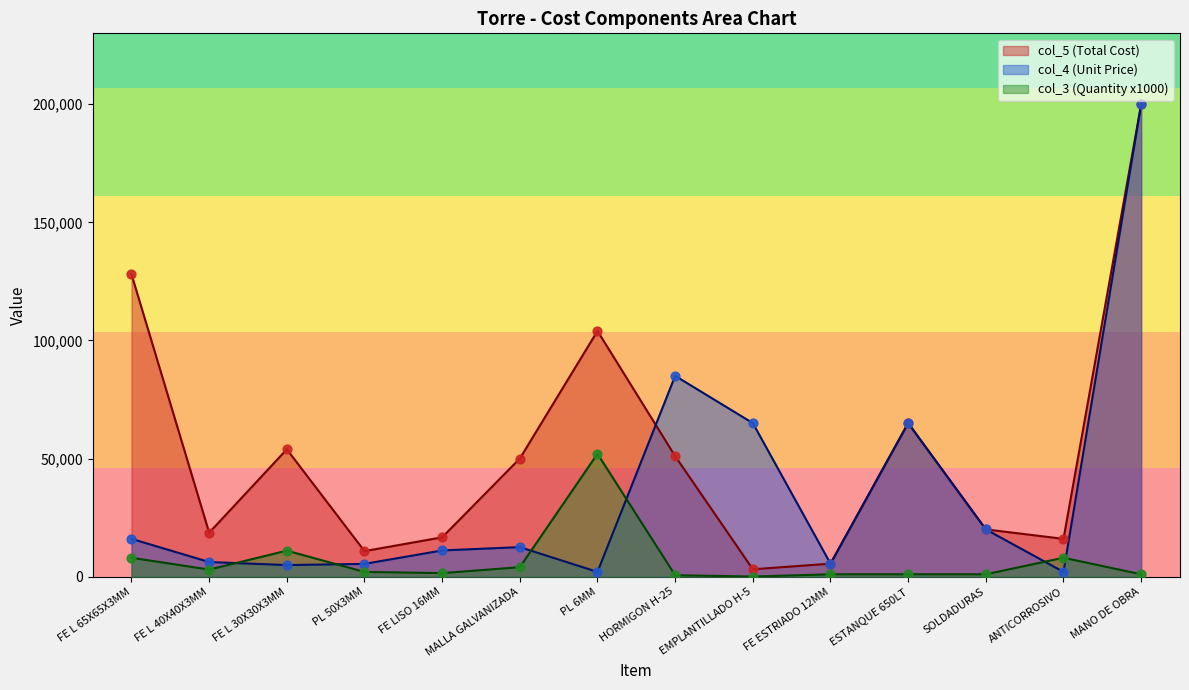

Which series reaches the maximum Y coordinate?

col_5 (Total Cost)